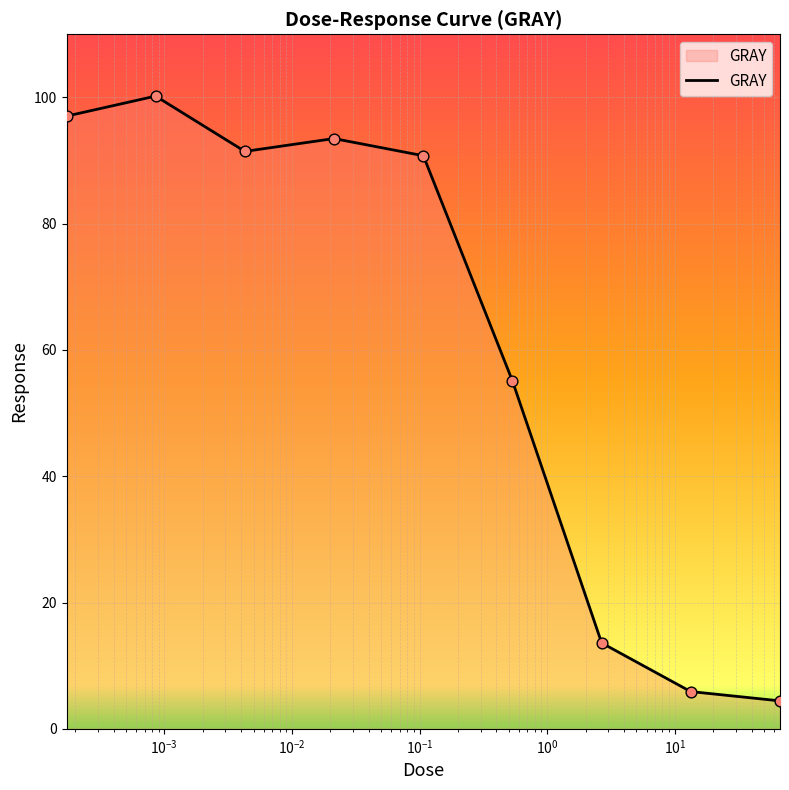

What is the maximum value shown in the chart?

100.2